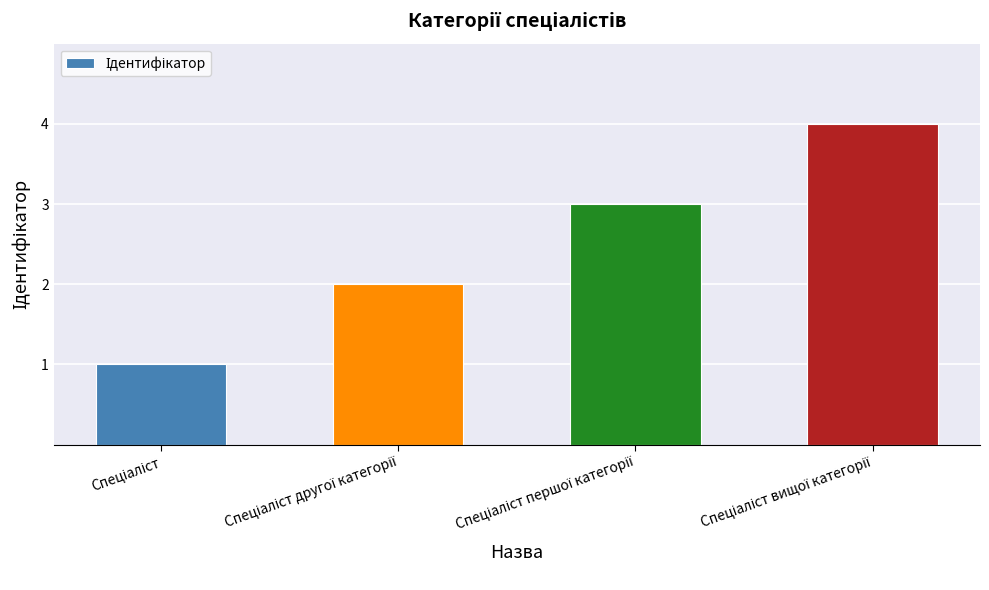

What is the greatest value displayed?

4